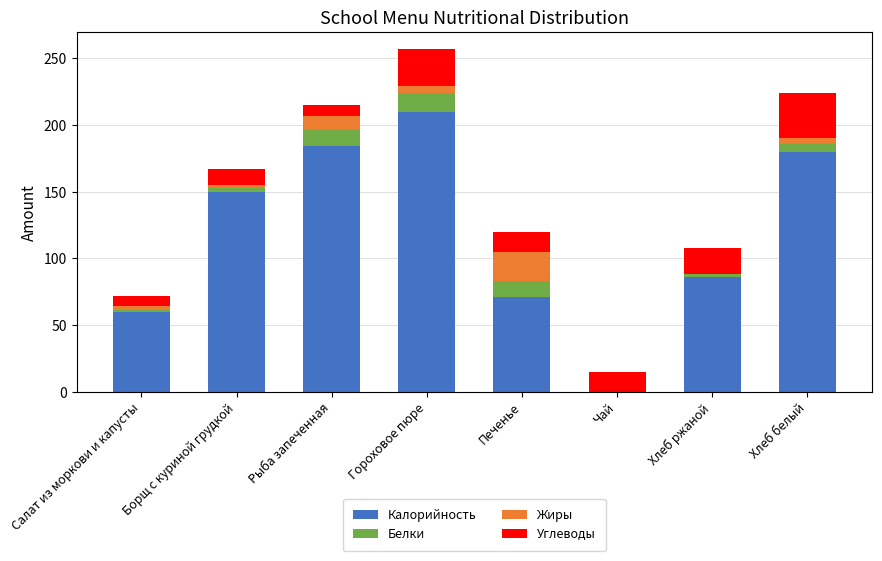

Which category has the highest value in the Калорийность series?

Гороховое пюре